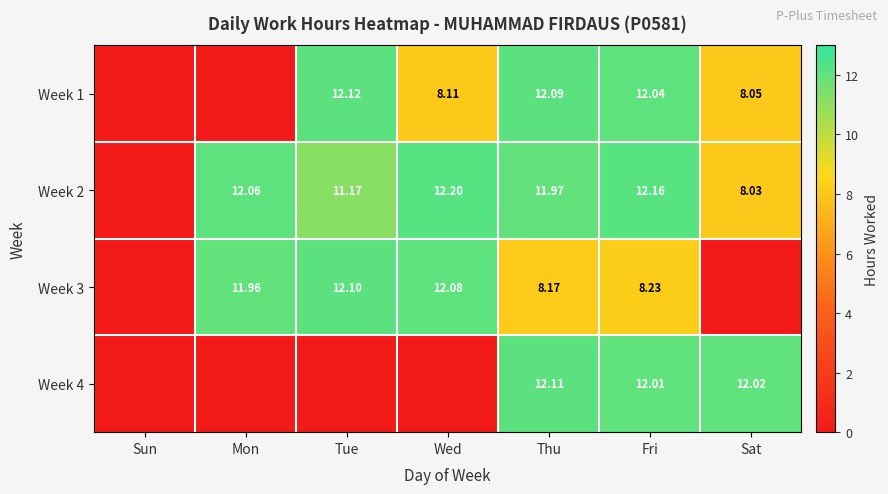

At which category is the sum across all series the highest?

Fri